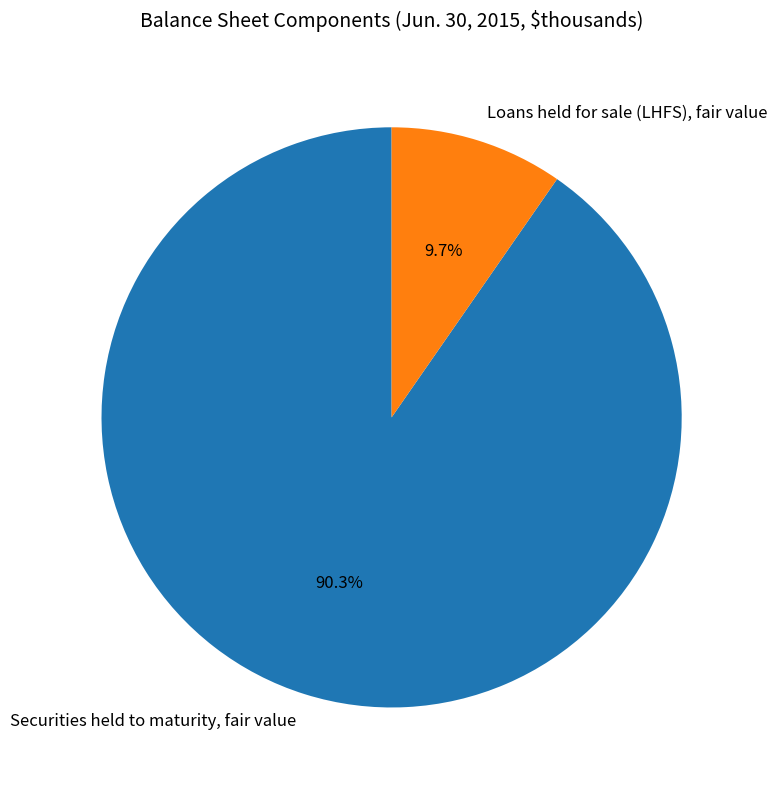

Approximately how many times larger is the value at Loans held for sale (LHFS), fair value compared to Securities held to maturity, fair value?

0.1